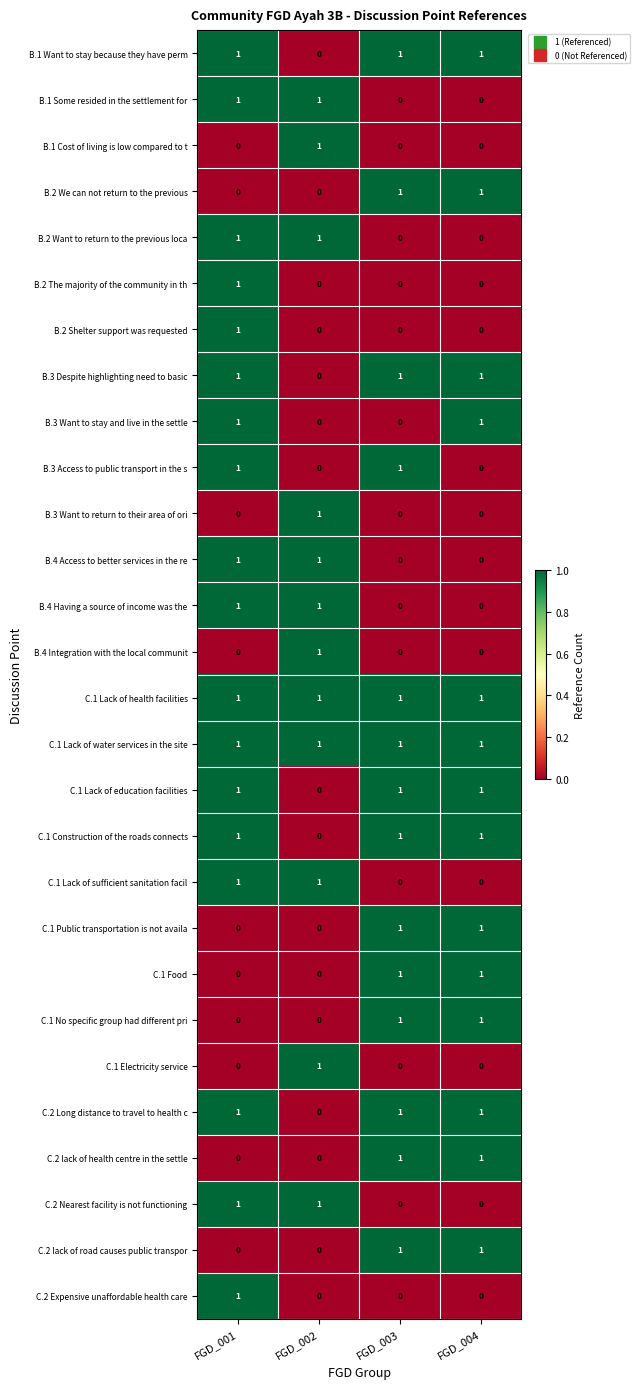

Count the B.3 Despite highlighting need to basic values in the range 1 to 2.

3